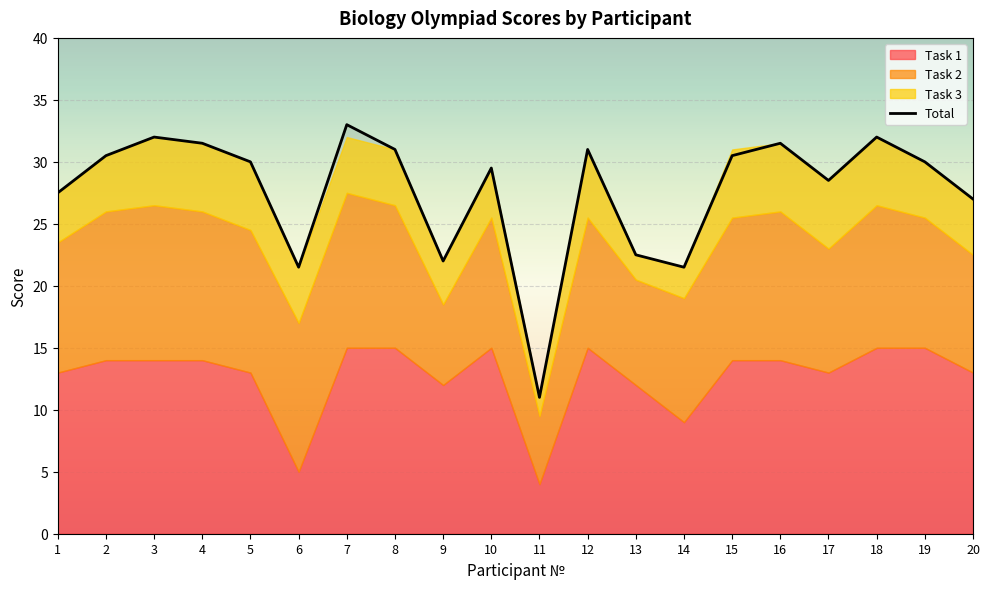

What is the greatest value displayed?

33.0